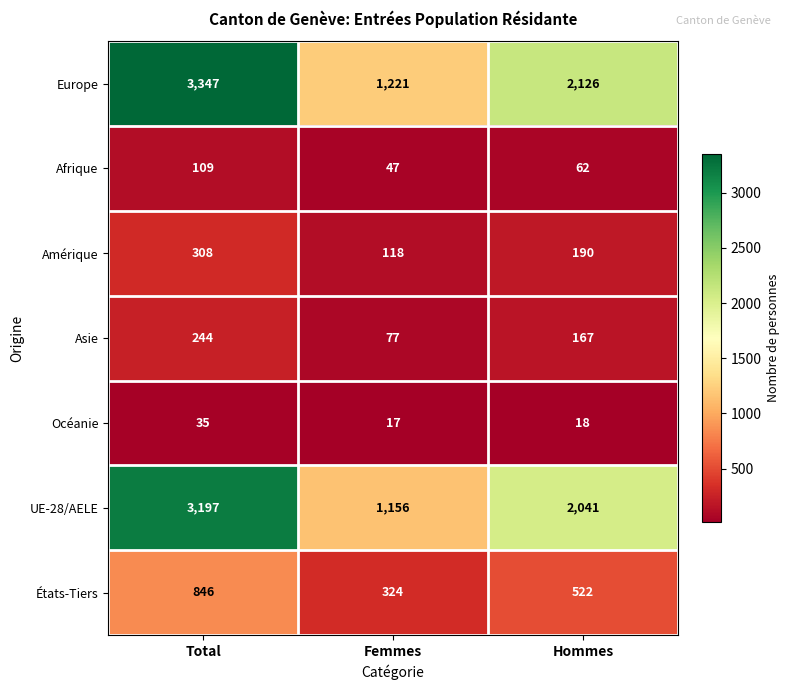

Which series has the largest range (max minus min)?

Europe